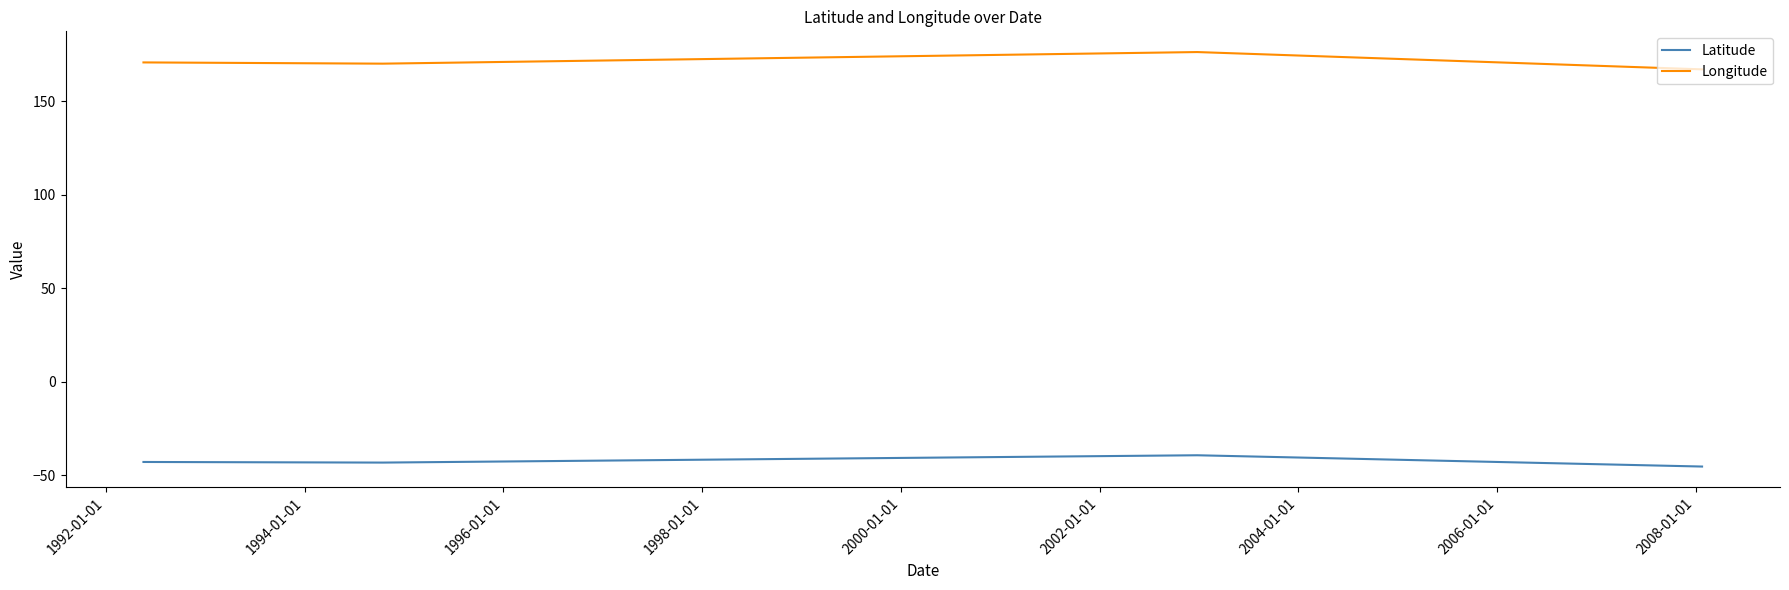

True or false: Latitude and Longitude cross at least once.

False